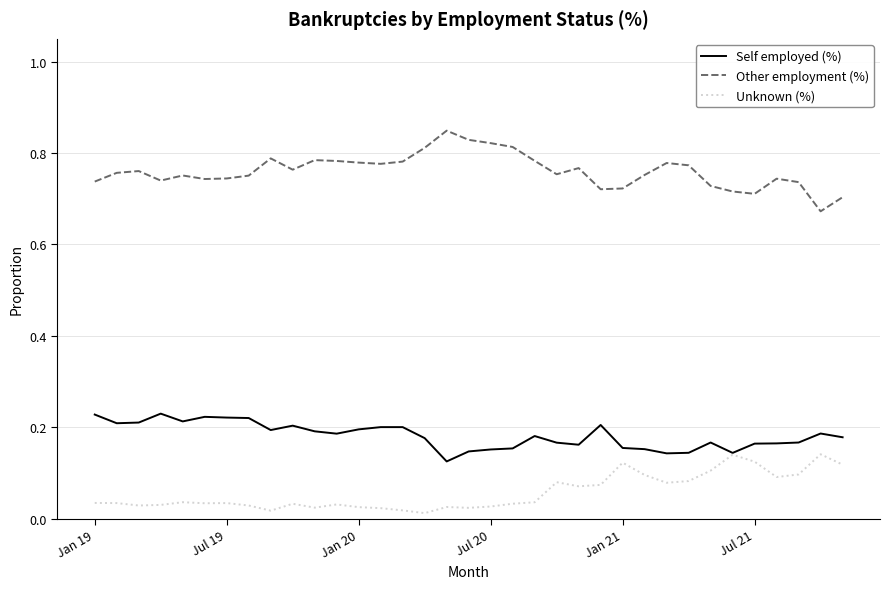

Rank the series by their maximum value, from lowest to highest.

Unknown (%), Self employed (%), Other employment (%)